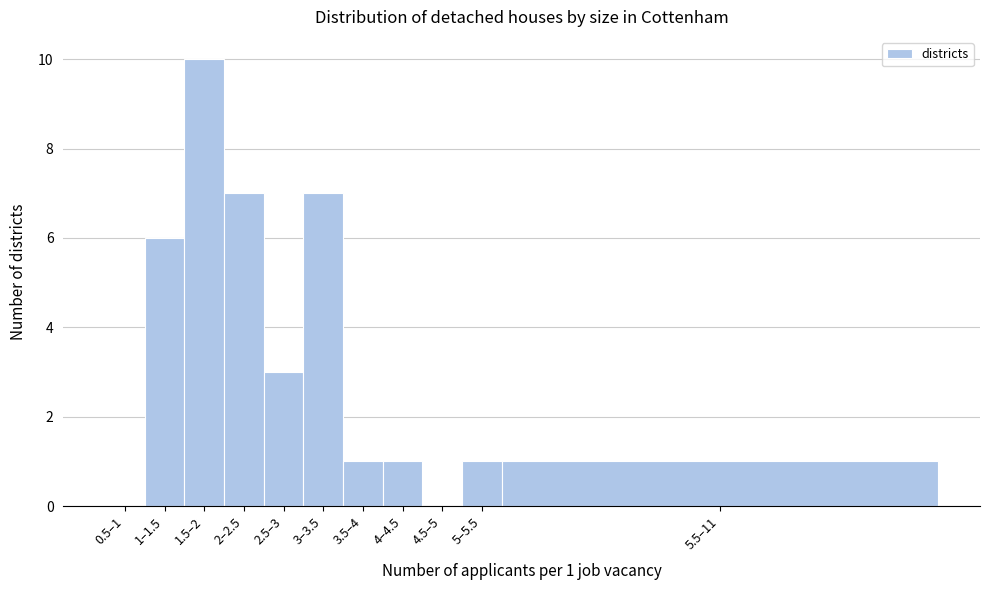

Reading left to right, extract all data points from this chart.

0.5–1=0	1–1.5=6	1.5–2=10	2–2.5=7	2.5–3=3	3–3.5=7	3.5–4=1	4–4.5=1	4.5–5=0	5–5.5=1	5.5–11=1